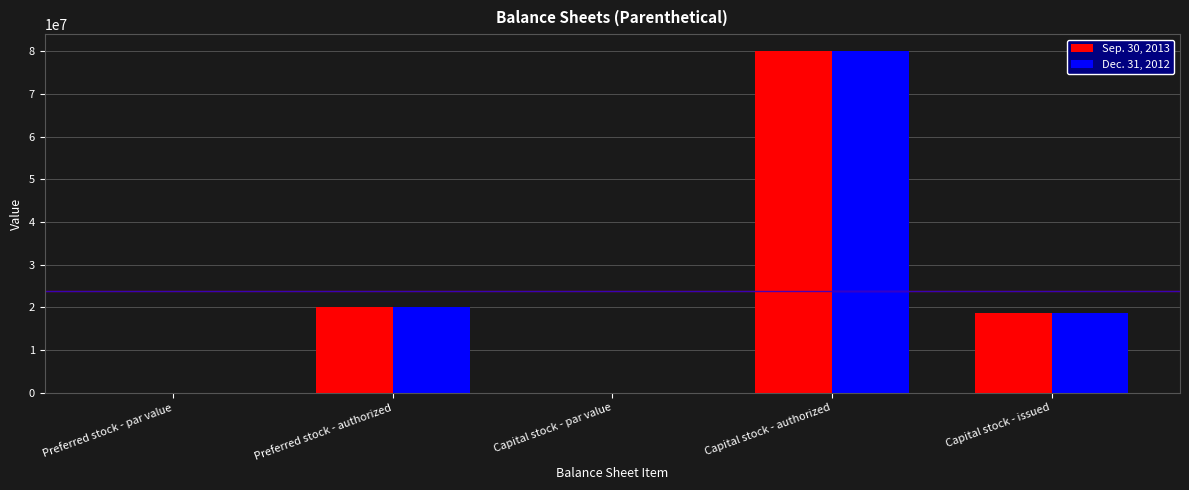

The value of Dec. 31, 2012 at Capital stock - issued is 18675800.0. True or false?

True